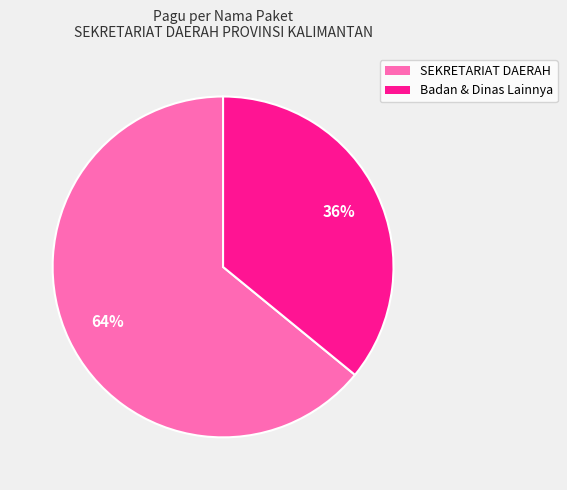

Is there any slice that represents more than half of the pie?

Yes